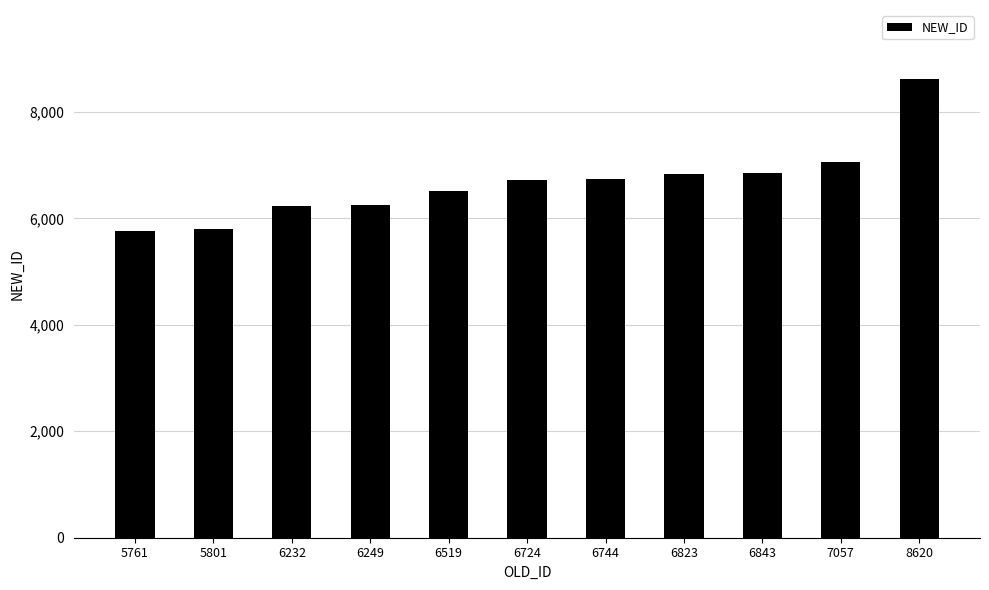

What is the change in value from 5761 to 6519?

+758